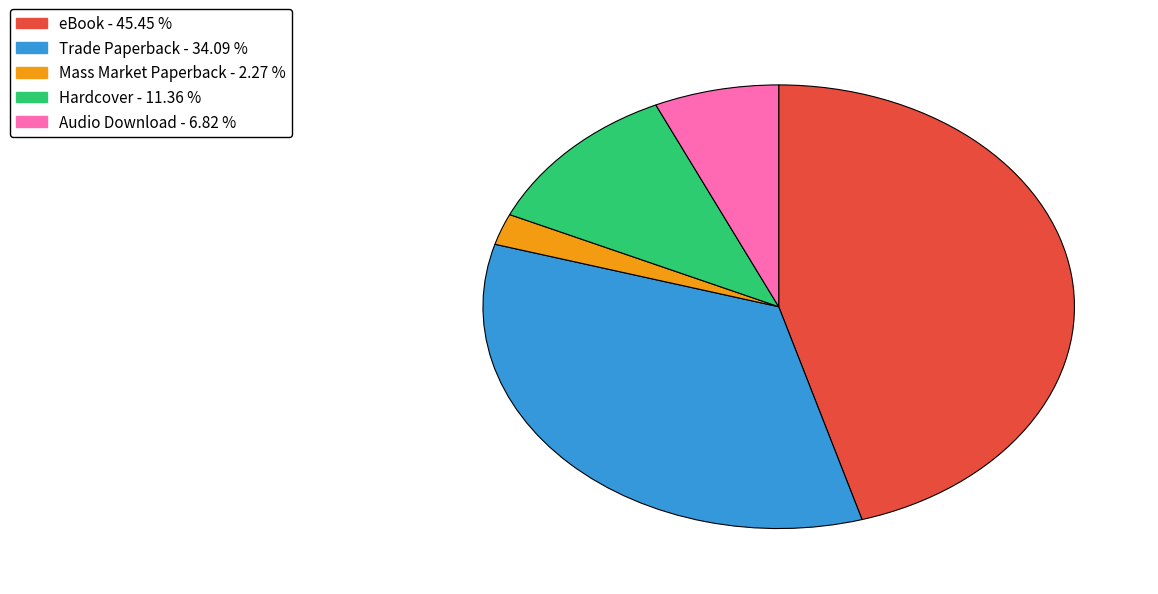

What is the largest slice in the pie chart?

eBook